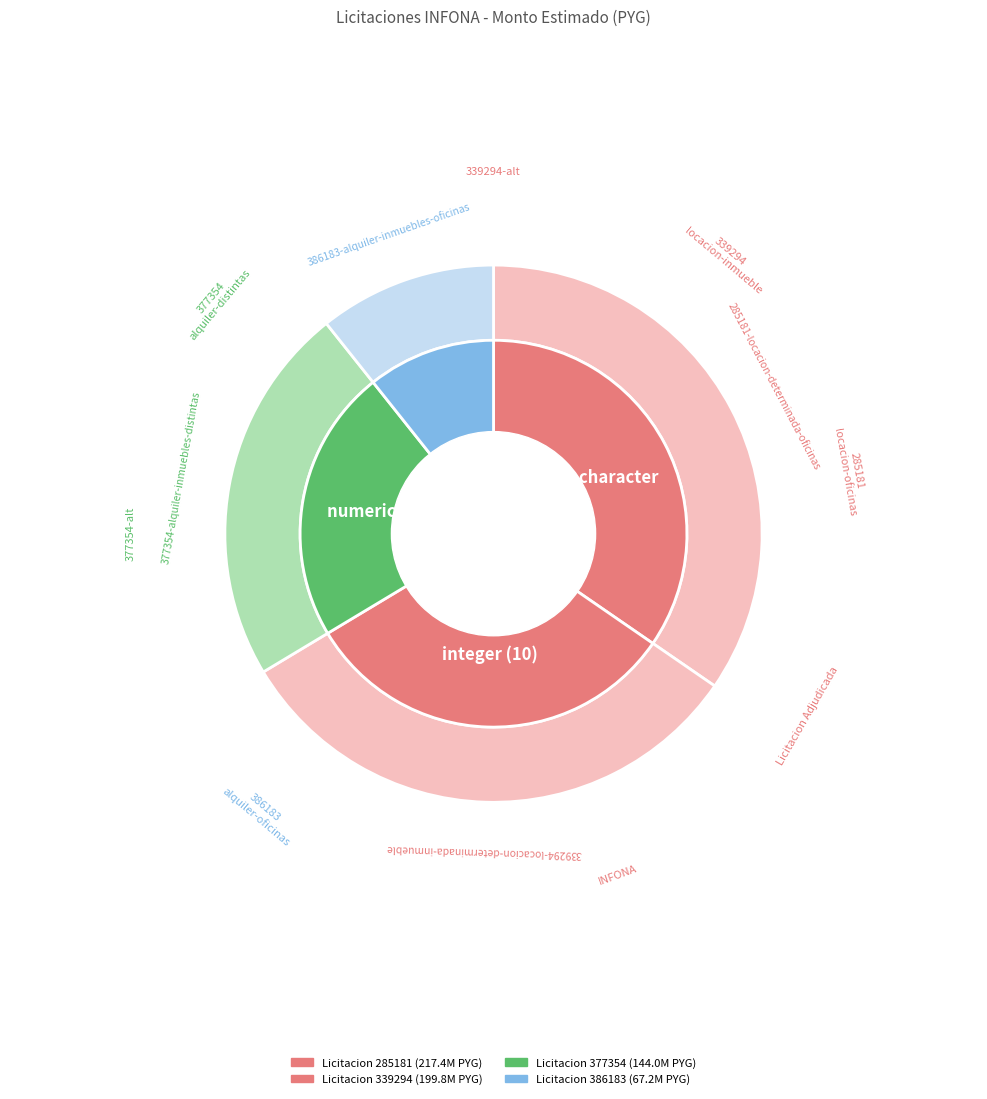

Does any single category account for the majority?

No